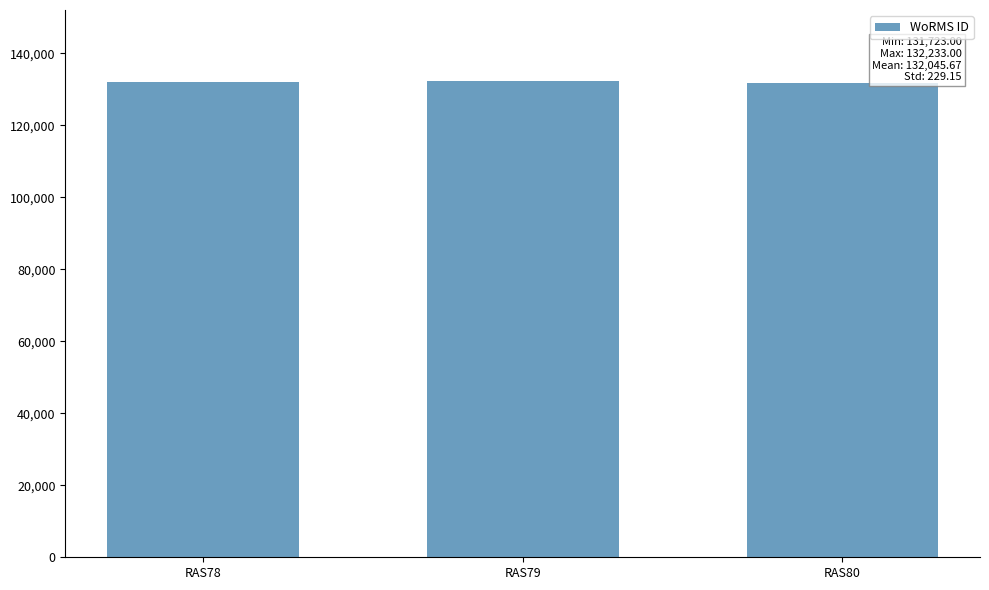

How many data points are less than 132181?

1